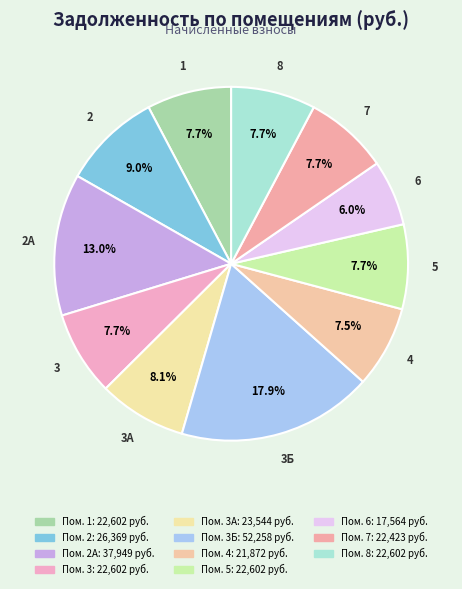

True or false: 1 accounts for 1% of the total.

False